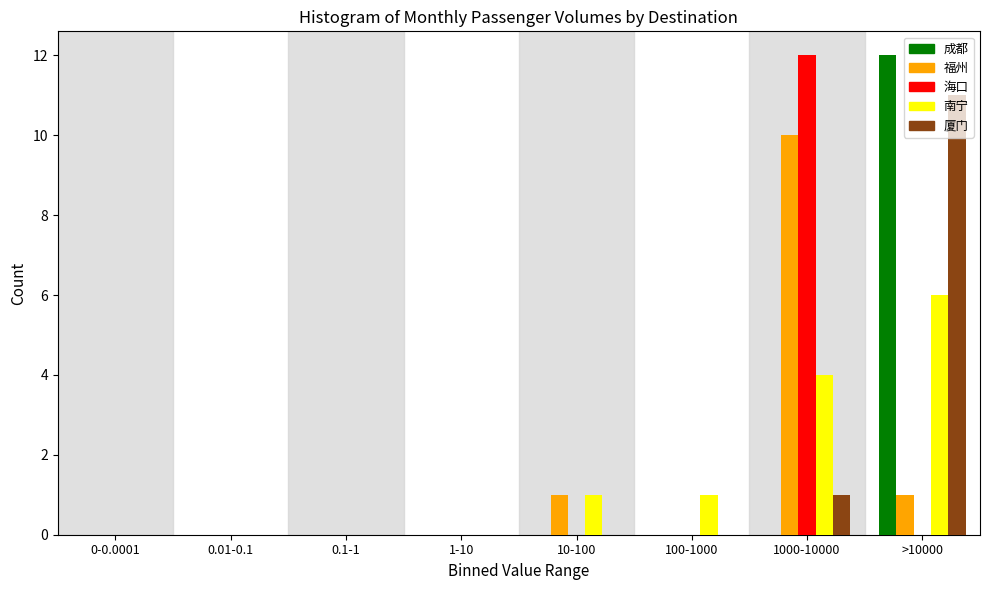

Where is 南宁 nearest to the value 3?

1000-10000